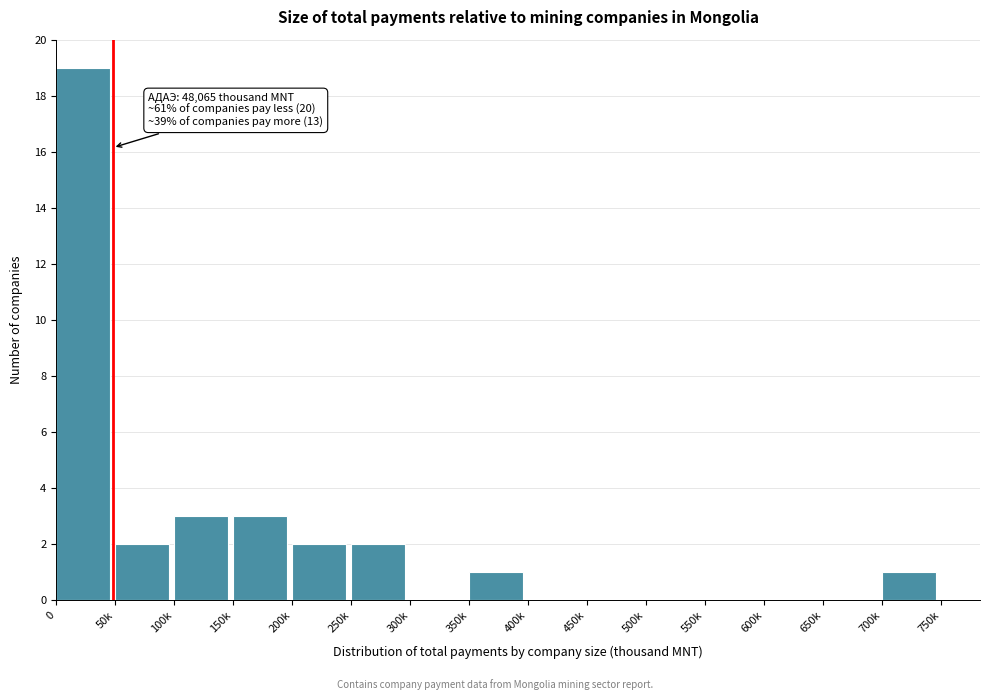

Reading left to right, extract all data points from this chart.

0=19	50k=2	100k=3	150k=3	200k=2	250k=2	300k=0	350k=1	400k=0	450k=0	500k=0	550k=0	600k=0	650k=0	700k=1